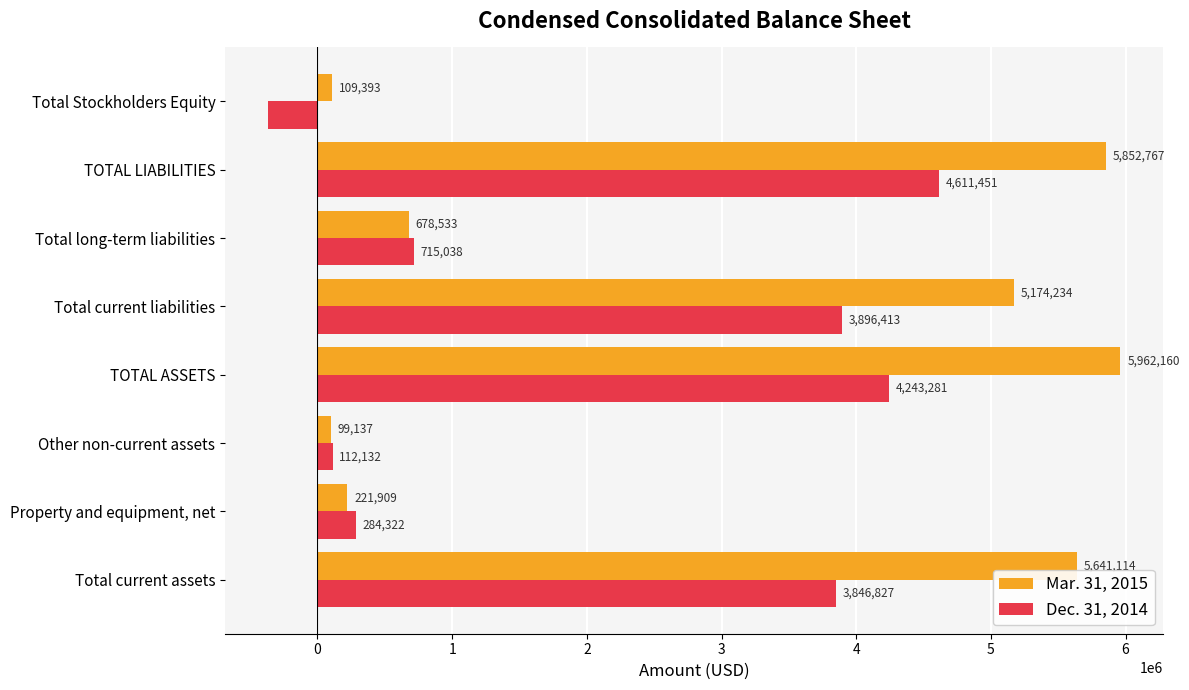

Rank the categories by Mar. 31, 2015 value from highest to lowest.

TOTAL ASSETS, TOTAL LIABILITIES, Total current assets, Total current liabilities, Total long-term liabilities, Property and equipment, net, Total Stockholders Equity, Other non-current assets